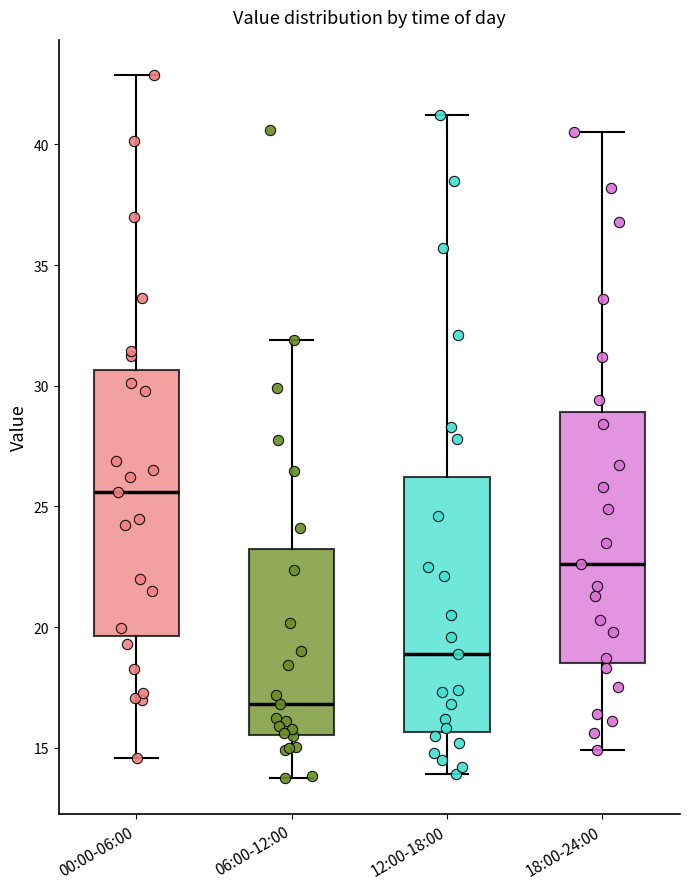

Which box has the highest median line?

00:00-06:00